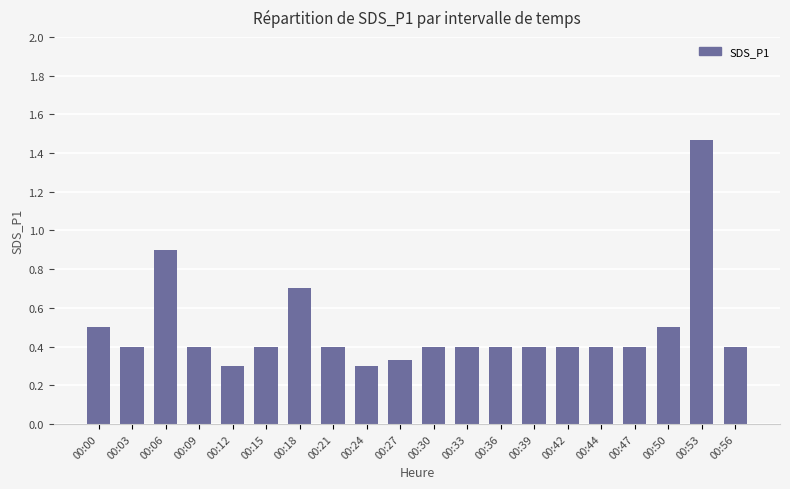

What is the sum of all values?

9.8